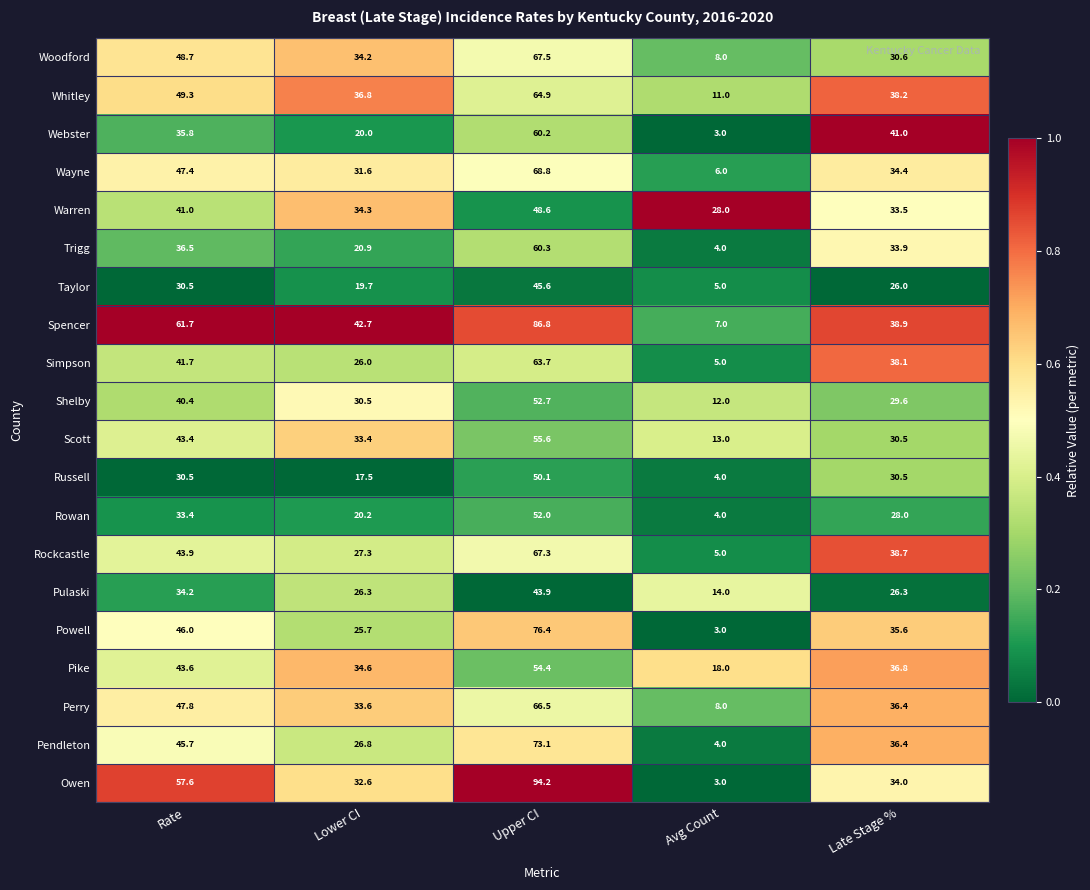

Which series has the largest range (max minus min)?

Owen